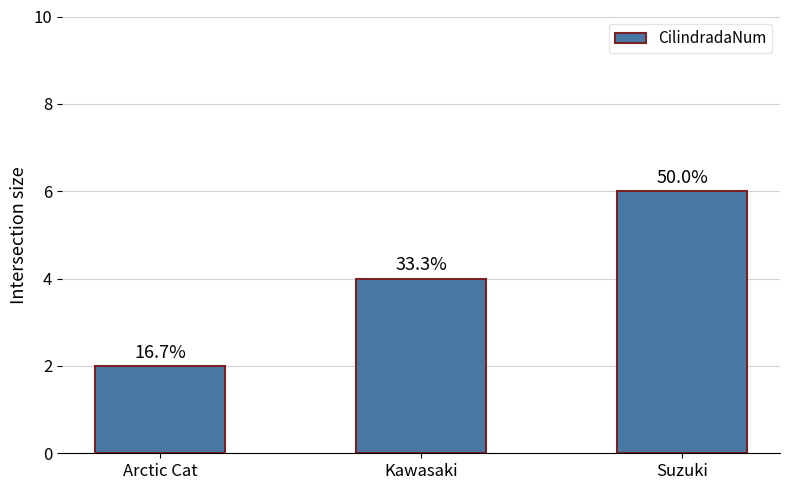

Approximately how many times larger is the value at Arctic Cat compared to Suzuki?

0.3